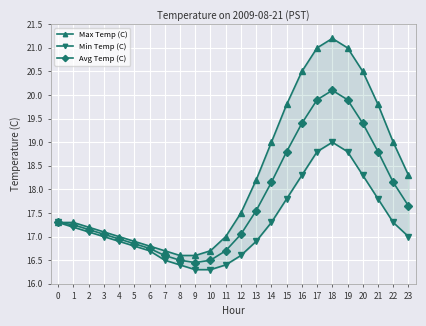

What is the minimum value shown in the chart?

16.3